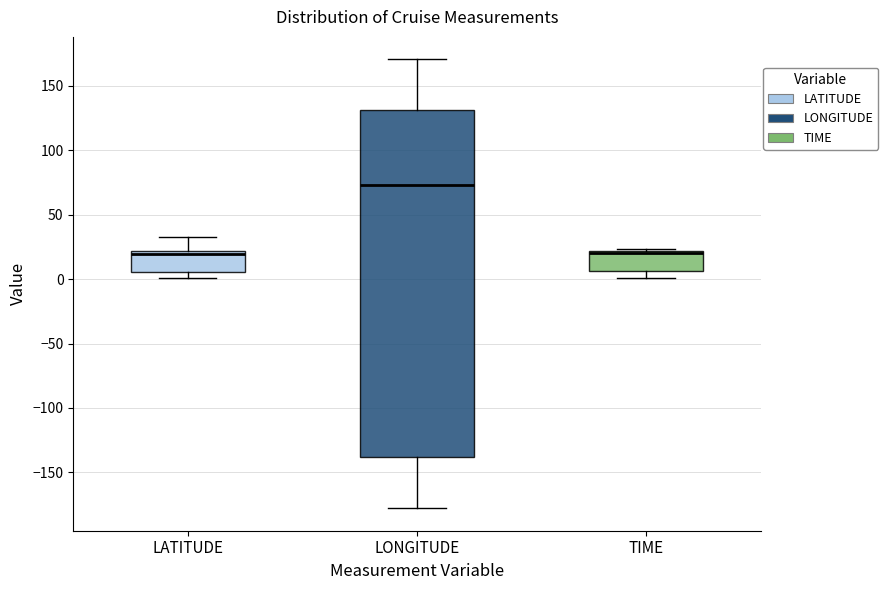

Where is the upper edge of the box for LATITUDE on the y-axis? The values are not printed on the chart, so give them approximately, as read against the axis.

20